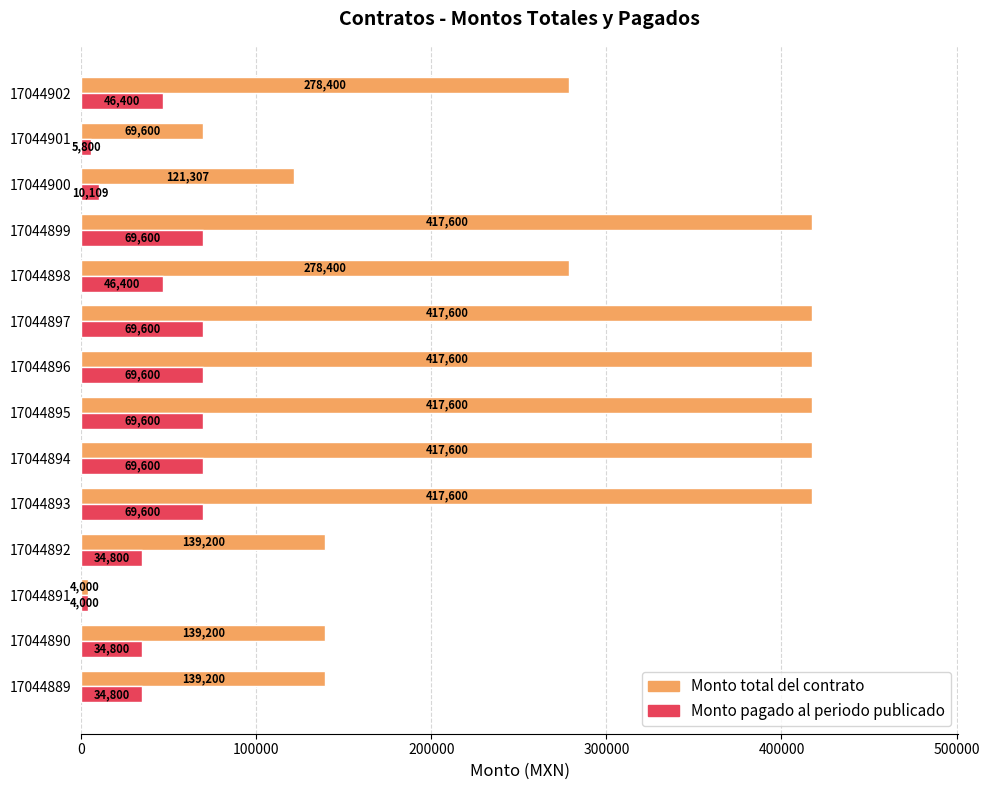

What is the spread (max minus min) of values at 17044896?

348000.0